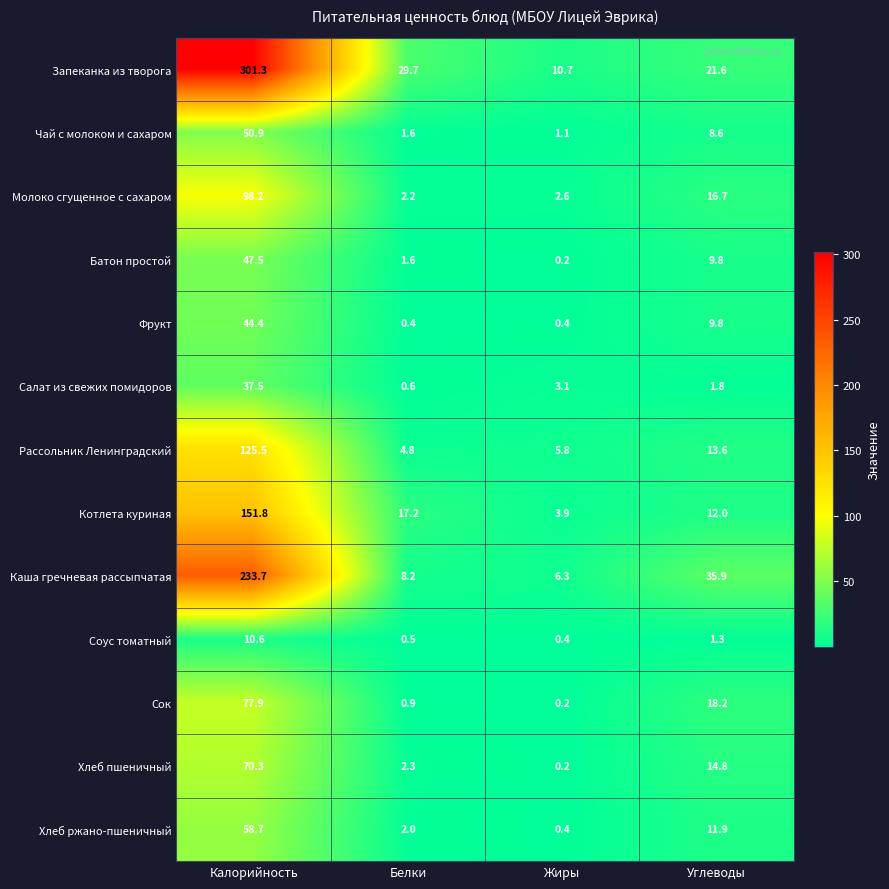

At which label is Салат из свежих помидоров closest to 19?

Жиры